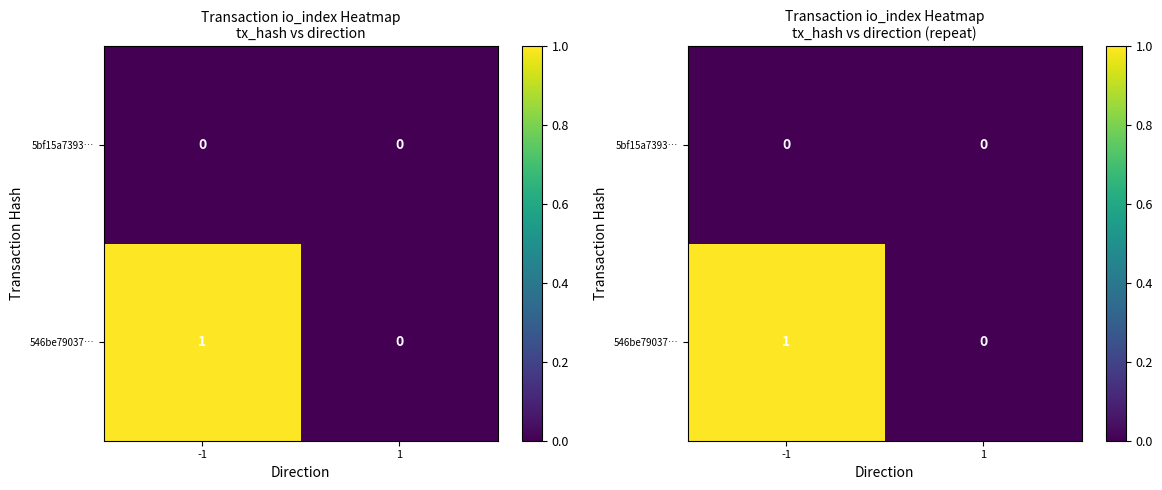

Which label corresponds to the largest value in the chart?

-1